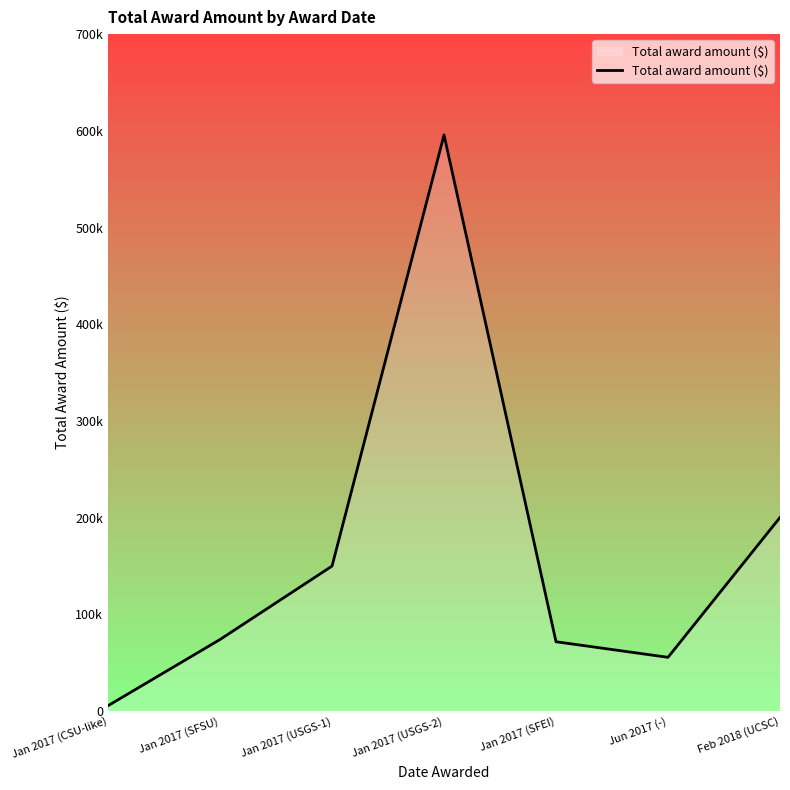

Does the chart have visible grid lines?

No